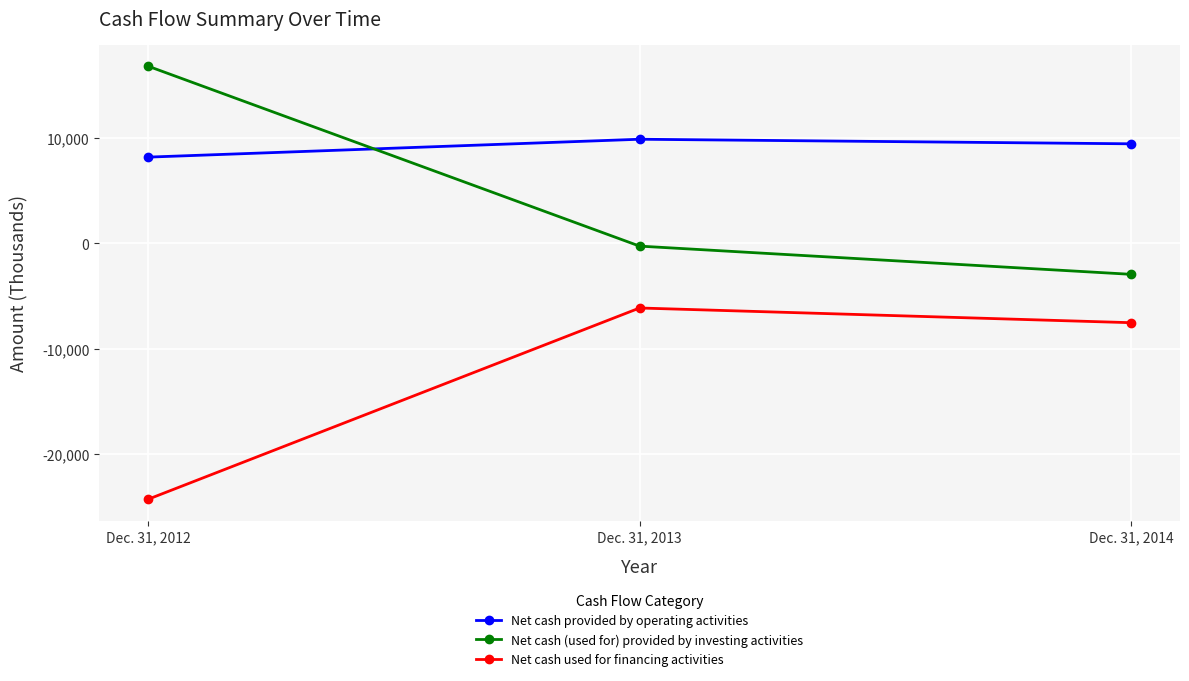

Reading left to right, transcribe all the data shown in this chart.

Net cash provided by operating activities: Dec. 31, 2012=8182	Dec. 31, 2013=9880	Dec. 31, 2014=9446
Net cash (used for) provided by investing activities: Dec. 31, 2012=16811	Dec. 31, 2013=-269	Dec. 31, 2014=-2947
Net cash used for financing activities: Dec. 31, 2012=-24301	Dec. 31, 2013=-6145	Dec. 31, 2014=-7541